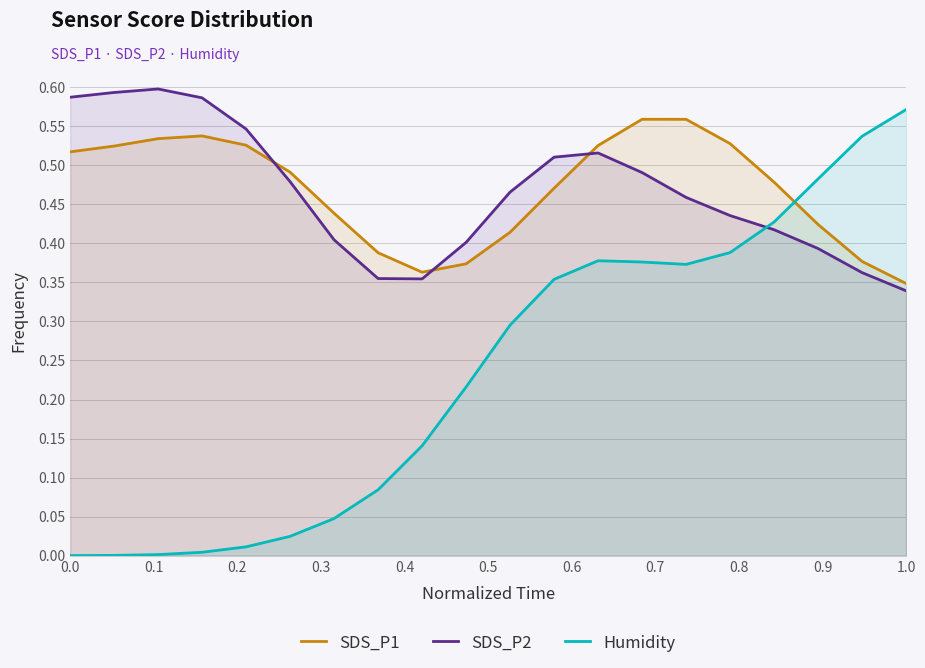

Which series has the widest spread of values?

Humidity